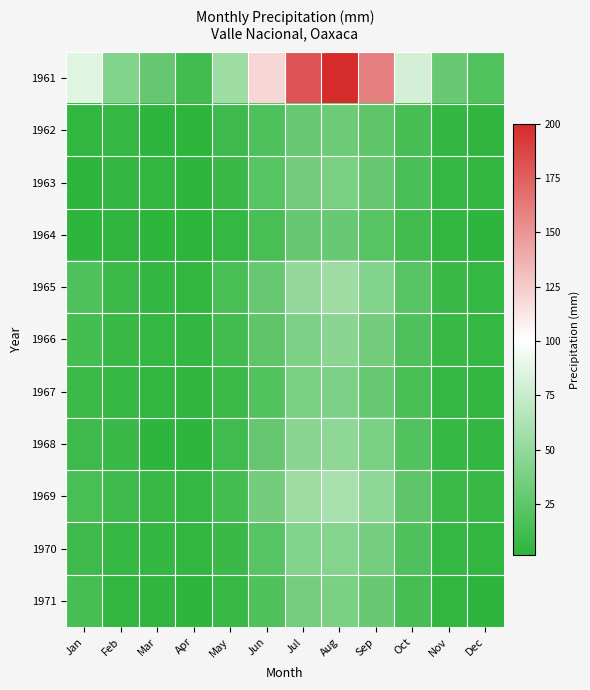

Reading right to left, transcribe all the data shown in this chart.

1961: Dec=20.0	Nov=30.0	Oct=80.0	Sep=160.0	Aug=200.0	Jul=180.0	Jun=120.0	May=55.0	Apr=12.0	Mar=28.0	Feb=42.0	Jan=86.5
1962: Dec=3.5	Nov=5.0	Oct=14.0	Sep=25.0	Aug=32.0	Jul=30.0	Jun=18.0	May=10.0	Apr=2.0	Mar=3.0	Feb=6.0	Jan=4.0
1963: Dec=4.5	Nov=6.0	Oct=16.0	Sep=28.0	Aug=38.0	Jul=35.0	Jun=22.0	May=8.0	Apr=3.0	Mar=4.0	Feb=5.0	Jan=3.0
1964: Dec=3.0	Nov=4.0	Oct=12.0	Sep=22.0	Aug=30.0	Jul=28.0	Jun=15.0	May=6.0	Apr=1.5	Mar=2.0	Feb=3.5	Jan=2.0
1965: Dec=6.0	Nov=8.0	Oct=22.0	Sep=42.0	Aug=55.0	Jul=50.0	Jun=30.0	May=15.0	Apr=4.0	Mar=5.0	Feb=9.0	Jan=18.5
1966: Dec=5.5	Nov=7.0	Oct=18.0	Sep=35.0	Aug=45.0	Jul=40.0	Jun=25.0	May=12.0	Apr=5.0	Mar=6.0	Feb=7.0	Jan=12.5
1967: Dec=4.0	Nov=5.5	Oct=15.0	Sep=30.0	Aug=40.0	Jul=38.0	Jun=20.0	May=9.0	Apr=3.5	Mar=4.5	Feb=6.5	Jan=8.5
1968: Dec=5.0	Nov=6.5	Oct=20.0	Sep=38.0	Aug=48.0	Jul=45.0	Jun=28.0	May=11.0	Apr=2.5	Mar=3.0	Feb=8.0	Jan=9.5
1969: Dec=7.0	Nov=9.0	Oct=25.0	Sep=48.0	Aug=60.0	Jul=55.0	Jun=35.0	May=13.0	Apr=6.0	Mar=7.0	Feb=10.0	Jan=15.0
1970: Dec=4.5	Nov=6.0	Oct=18.0	Sep=36.0	Aug=44.0	Jul=42.0	Jun=22.0	May=8.0	Apr=4.0	Mar=5.0	Feb=5.5	Jan=10.0
1971: Dec=3.0	Nov=4.5	Oct=14.0	Sep=30.0	Aug=38.0	Jul=36.0	Jun=19.0	May=7.0	Apr=2.5	Mar=3.5	Feb=4.0	Jan=14.0